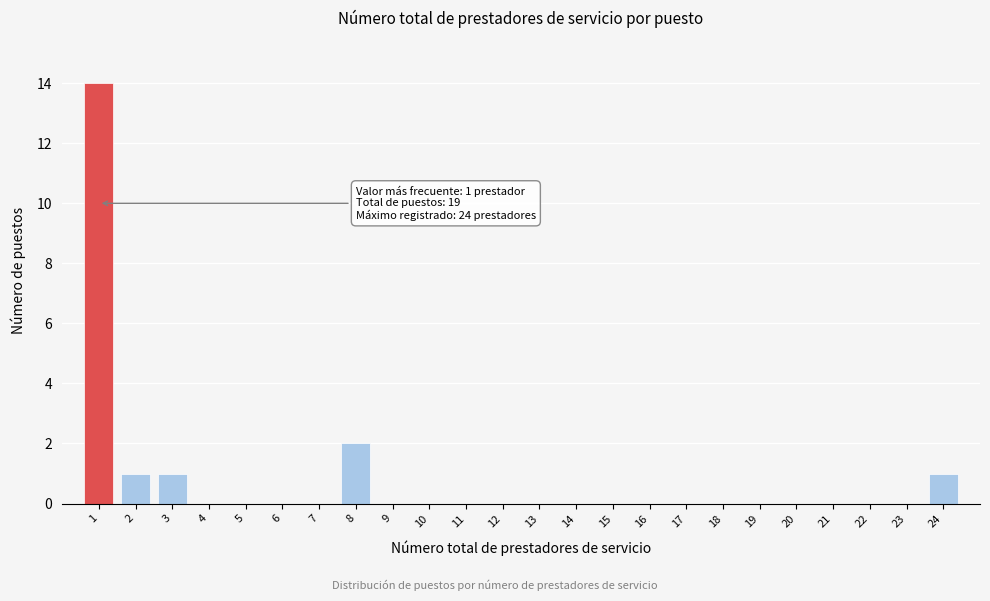

Reading left to right, list all the values displayed in this chart.

1=14	2=1	3=1	4=0	5=0	6=0	7=0	8=2	9=0	10=0	11=0	12=0	13=0	14=0	15=0	16=0	17=0	18=0	19=0	20=0	21=0	22=0	23=0	24=1